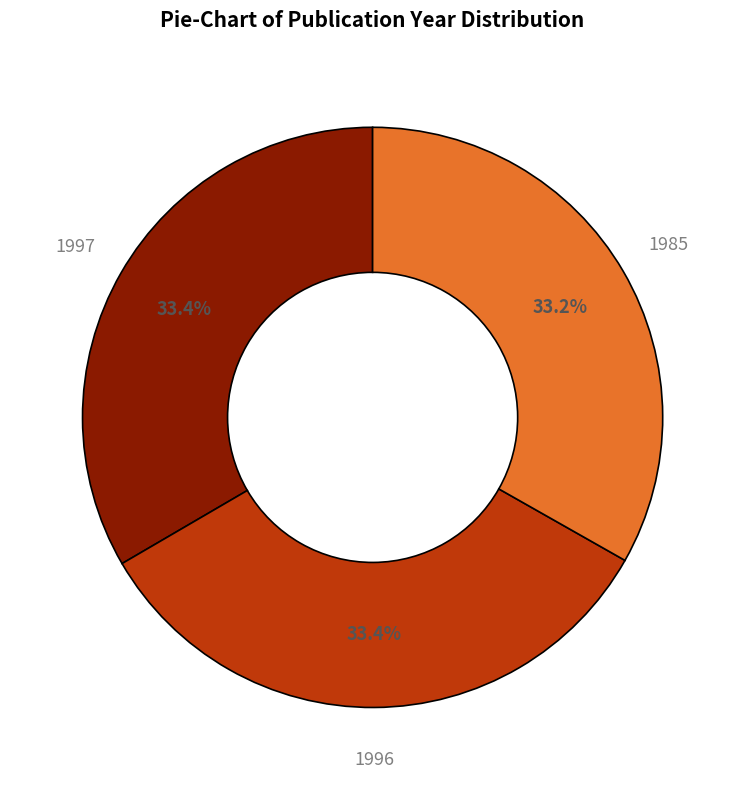

To the nearest percent, what percentage of the pie is 1985?

33%